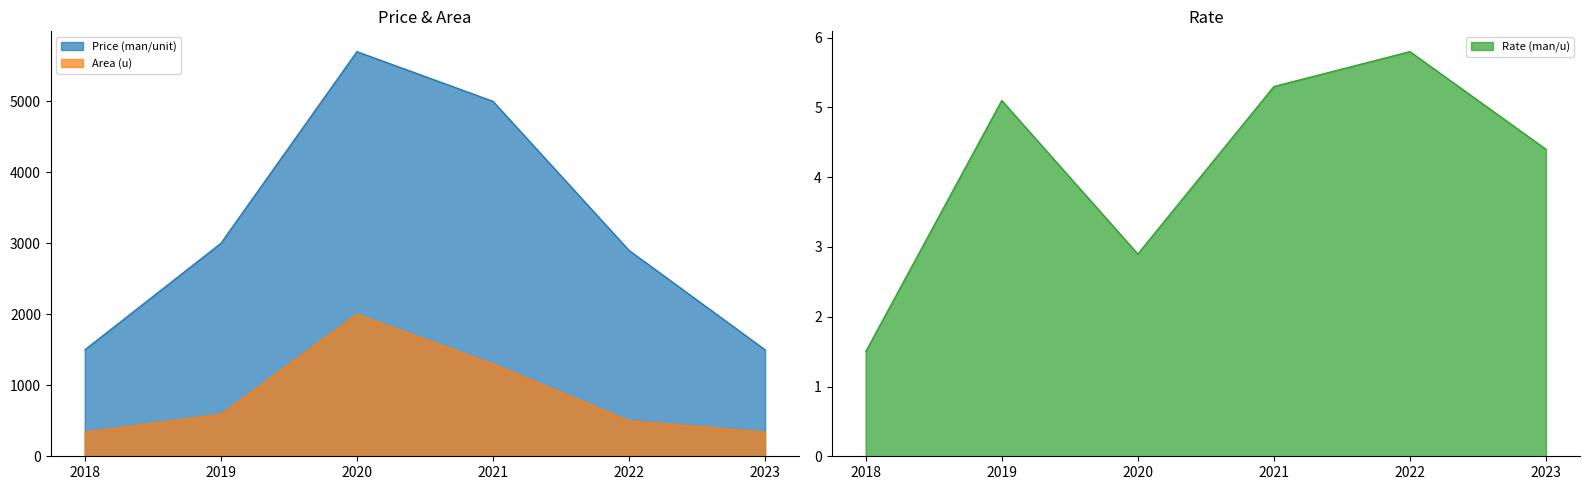

True or false: Price (man/unit) and Rate (man/u) intersect in this chart.

False